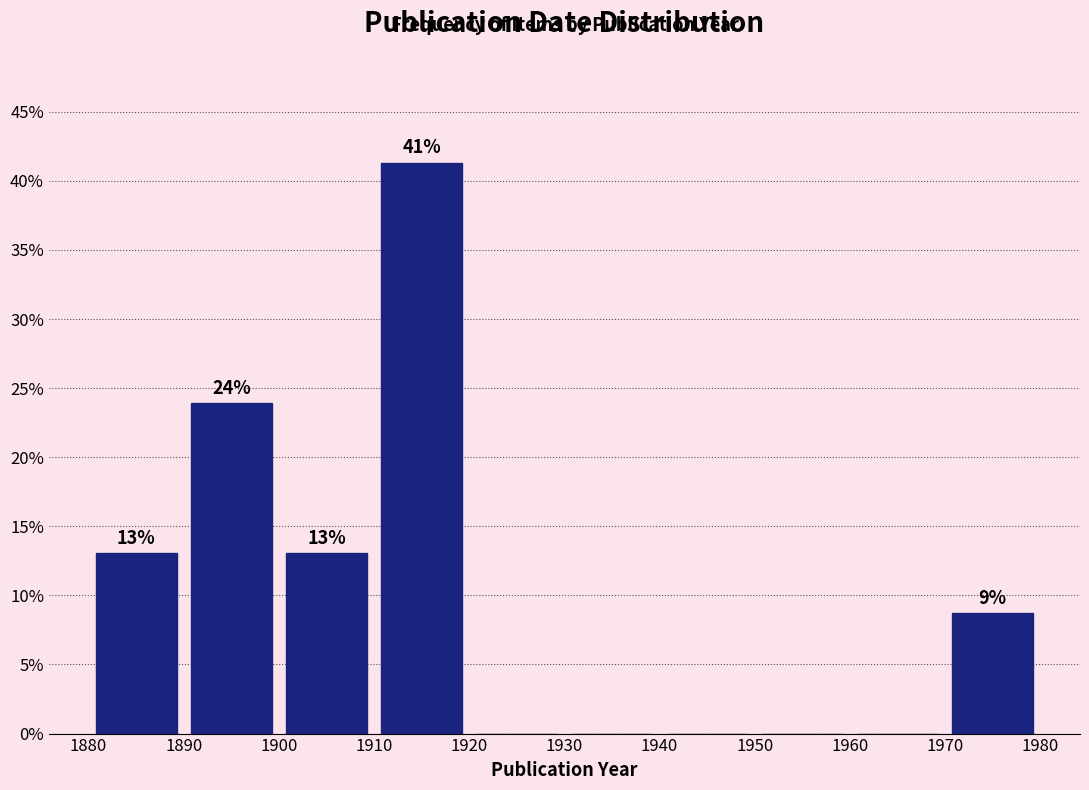

Over which range of the x-axis is the bar tallest?

1910 to 1920